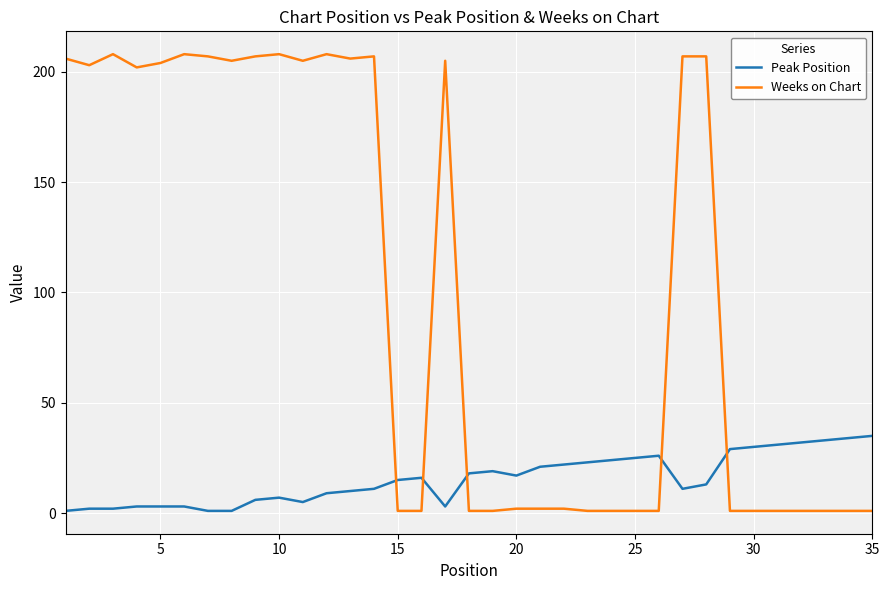

What is the smallest value displayed?

1